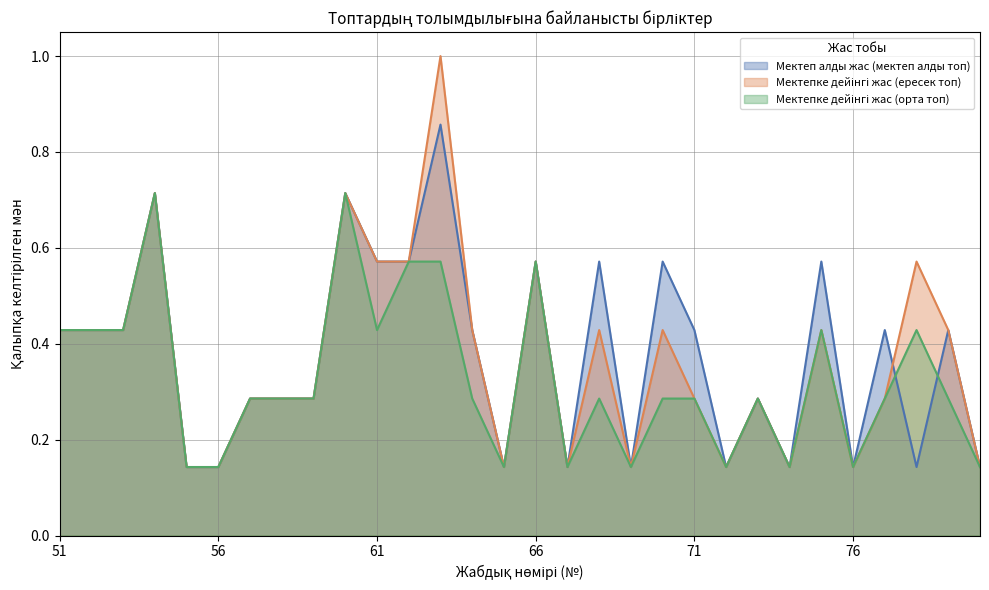

The Мектепке дейінгі жас (орта топ) series shows 0.1 at 74. True or false?

True